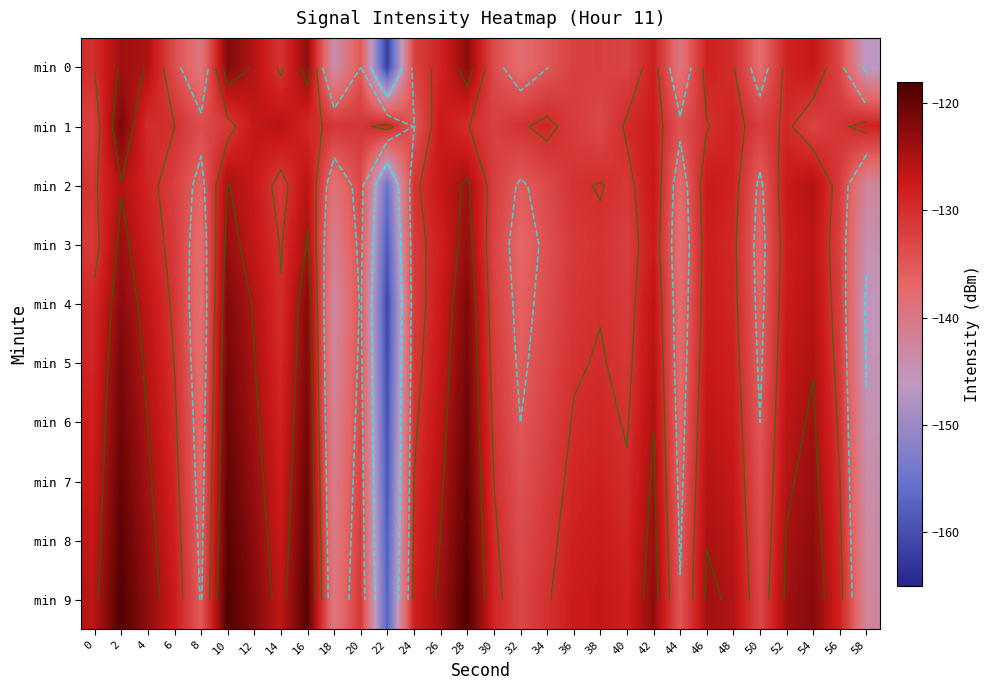

Rank the series at 14 from highest to lowest value.

min 1, min 9, min 8, min 7, min 6, min 5, min 4, min 3, min 0, min 2